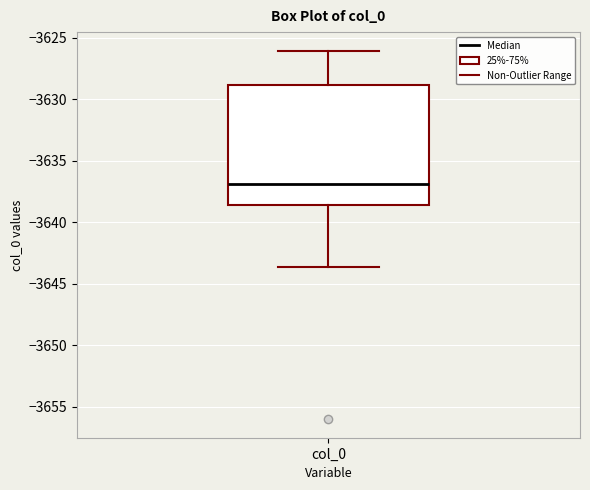

Read this box plot against the y-axis: the position of the median line, the range covered by the box, and the ends of both whiskers. The values are not printed on the chart, so give them approximately, as read against the axis.

median -3637.0, box -3638.5 to -3629.0, whiskers -3643.5 to -3626.0